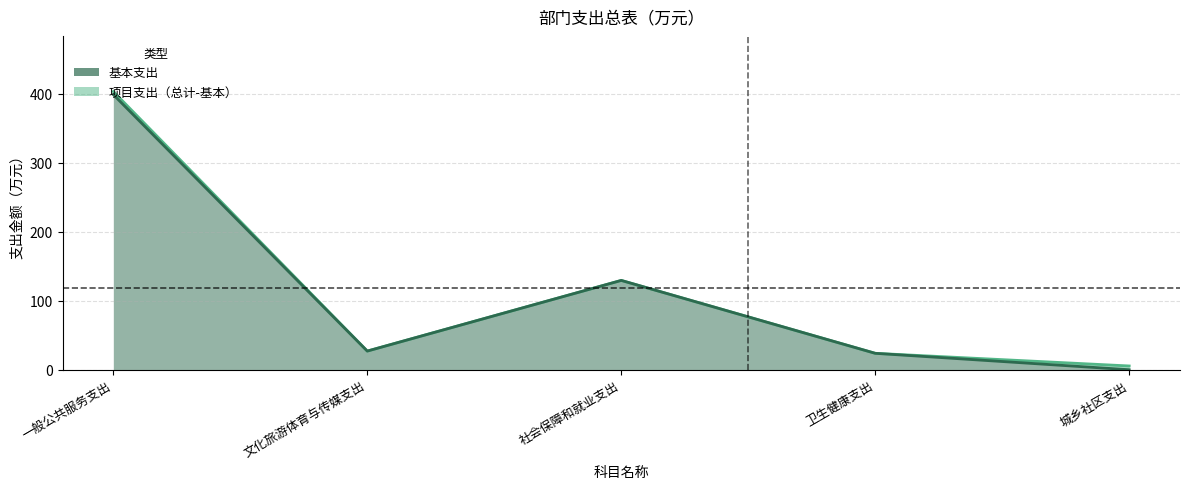

What position from the right is 社会保障和就业支出?

3